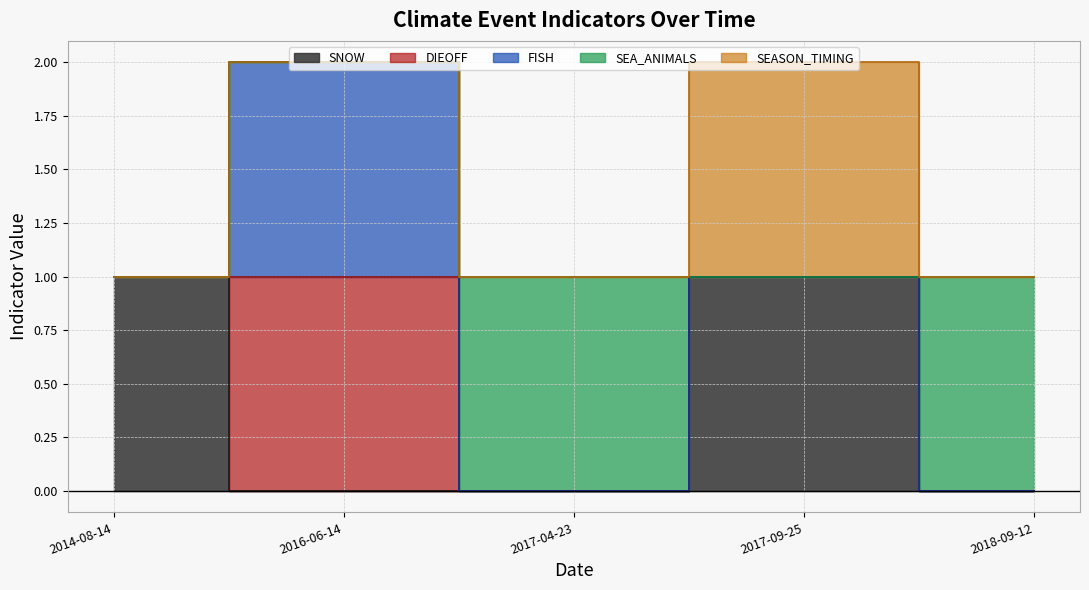

What position from the left is 2014-08-14?

1